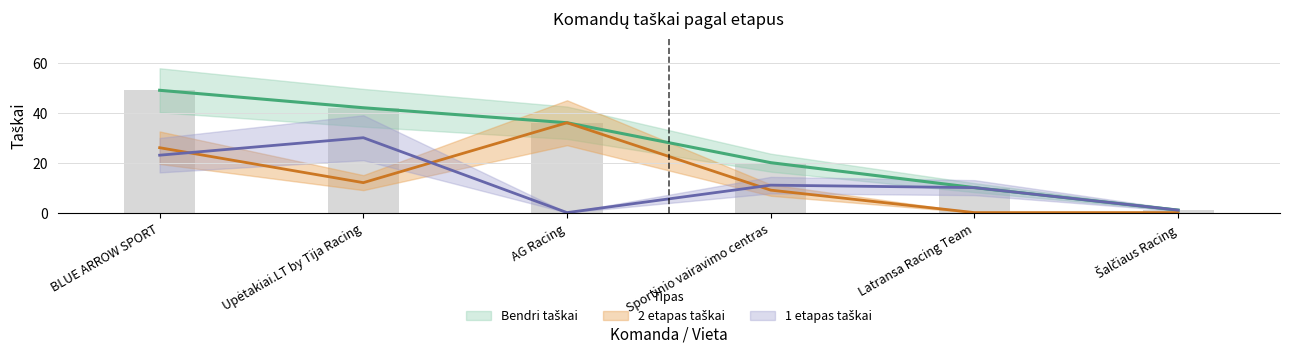

Which series has the largest range (max minus min)?

Bendri taškai